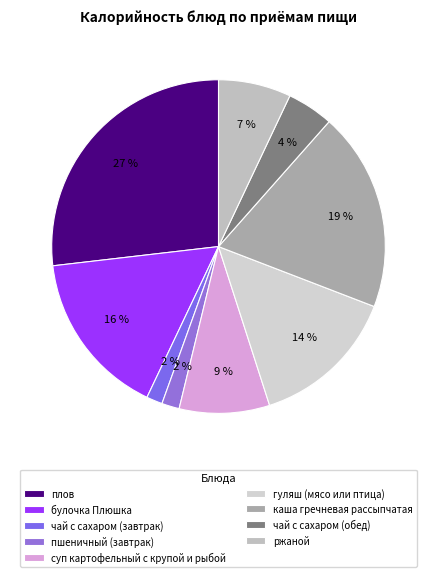

Rank the categories by value from highest to lowest.

плов, каша гречневая рассыпчатая, булочка Плюшка, гуляш (мясо или птица), суп картофельный с крупой и рыбой, ржаной, чай с сахаром (обед), пшеничный (завтрак), чай с сахаром (завтрак)